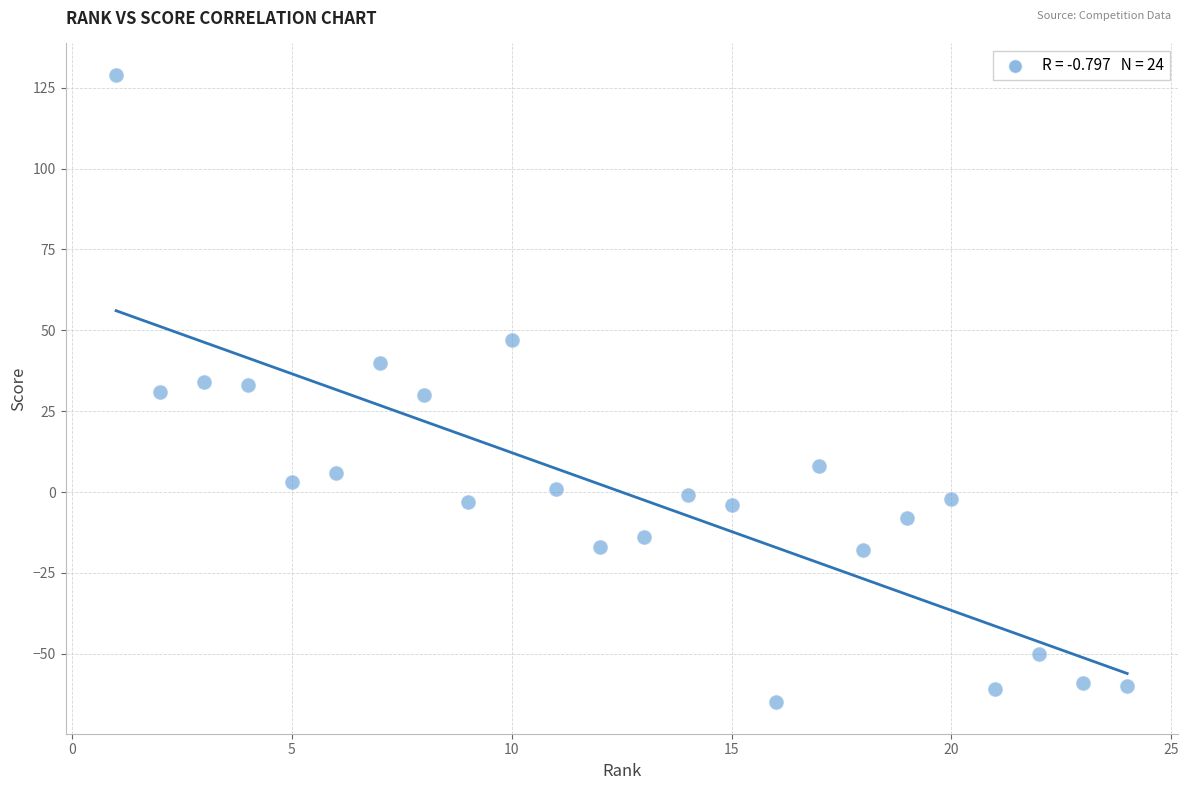

What is the range of X values (max minus min)?

23